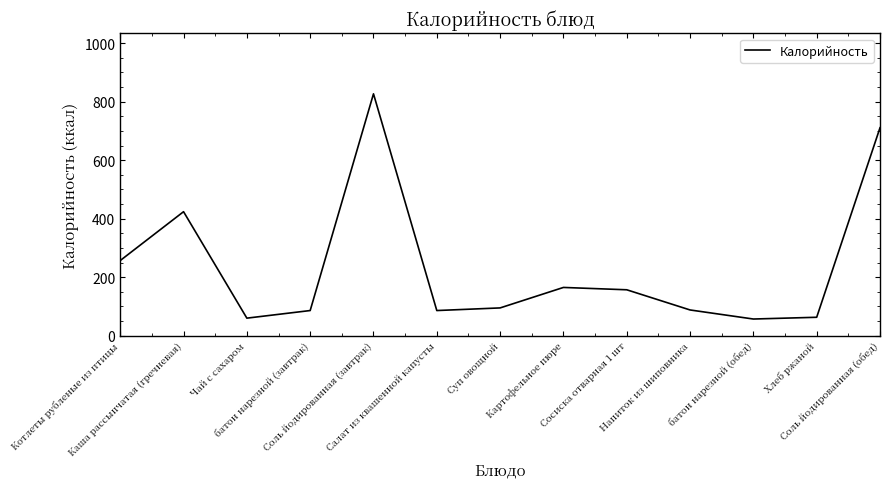

The chart shows a value of 711 at Соль йодированная (обед). True or false?

True